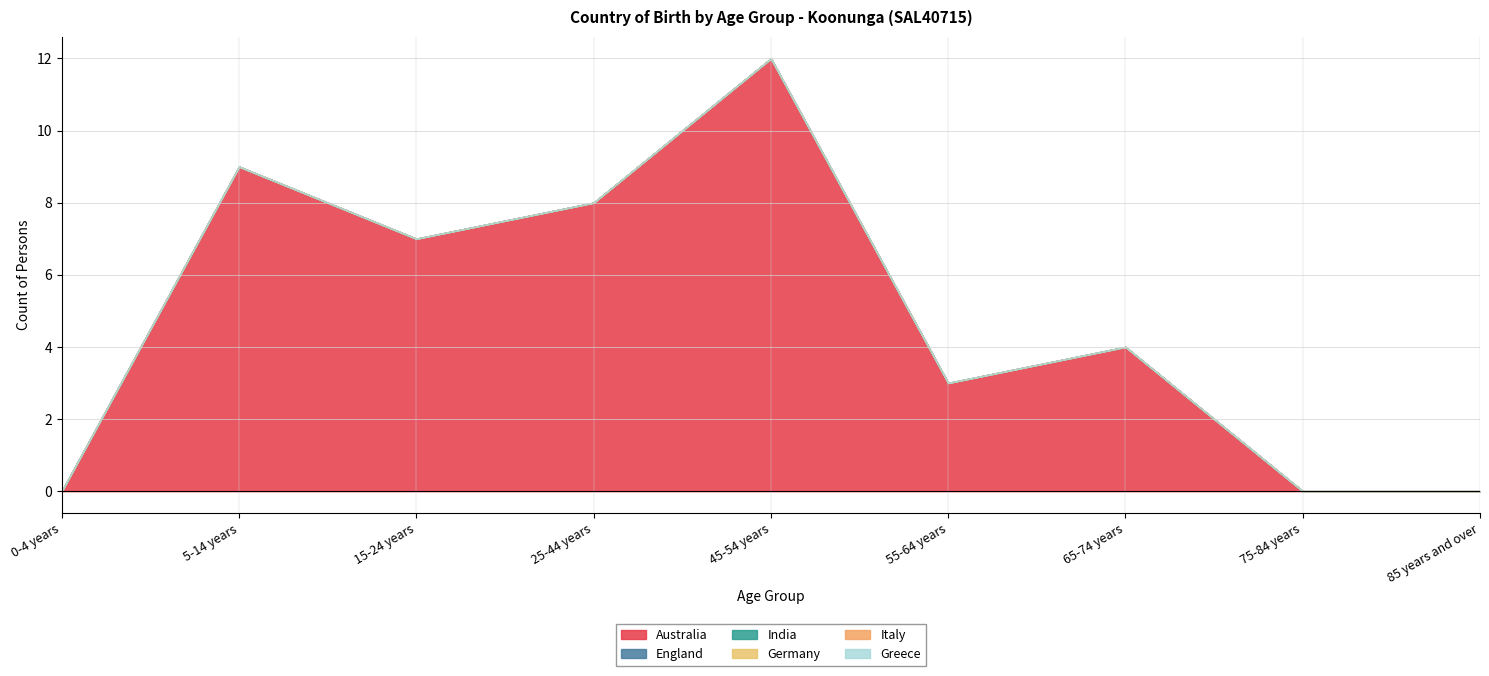

True or false: India and Italy intersect in this chart.

False